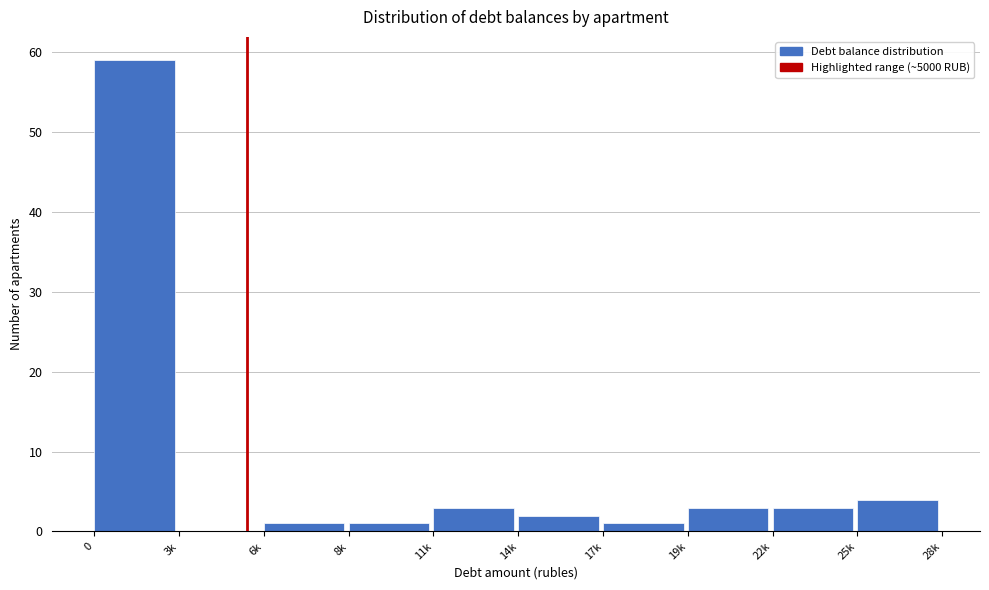

Reading left to right, extract all data points from this chart.

0=59	3k=0	6k=1	8k=1	11k=3	14k=2	17k=1	19k=3	22k=3	25k=4